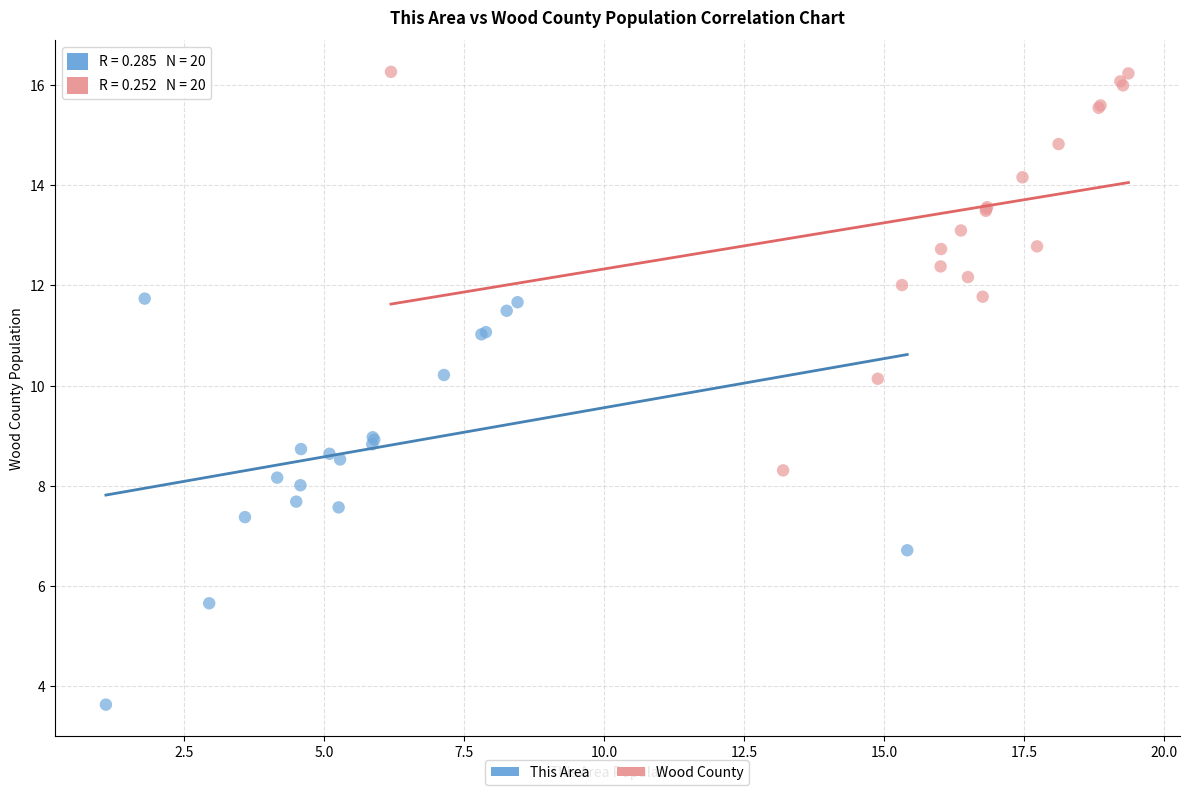

What are all the series names shown in the legend?

This Area, Wood County